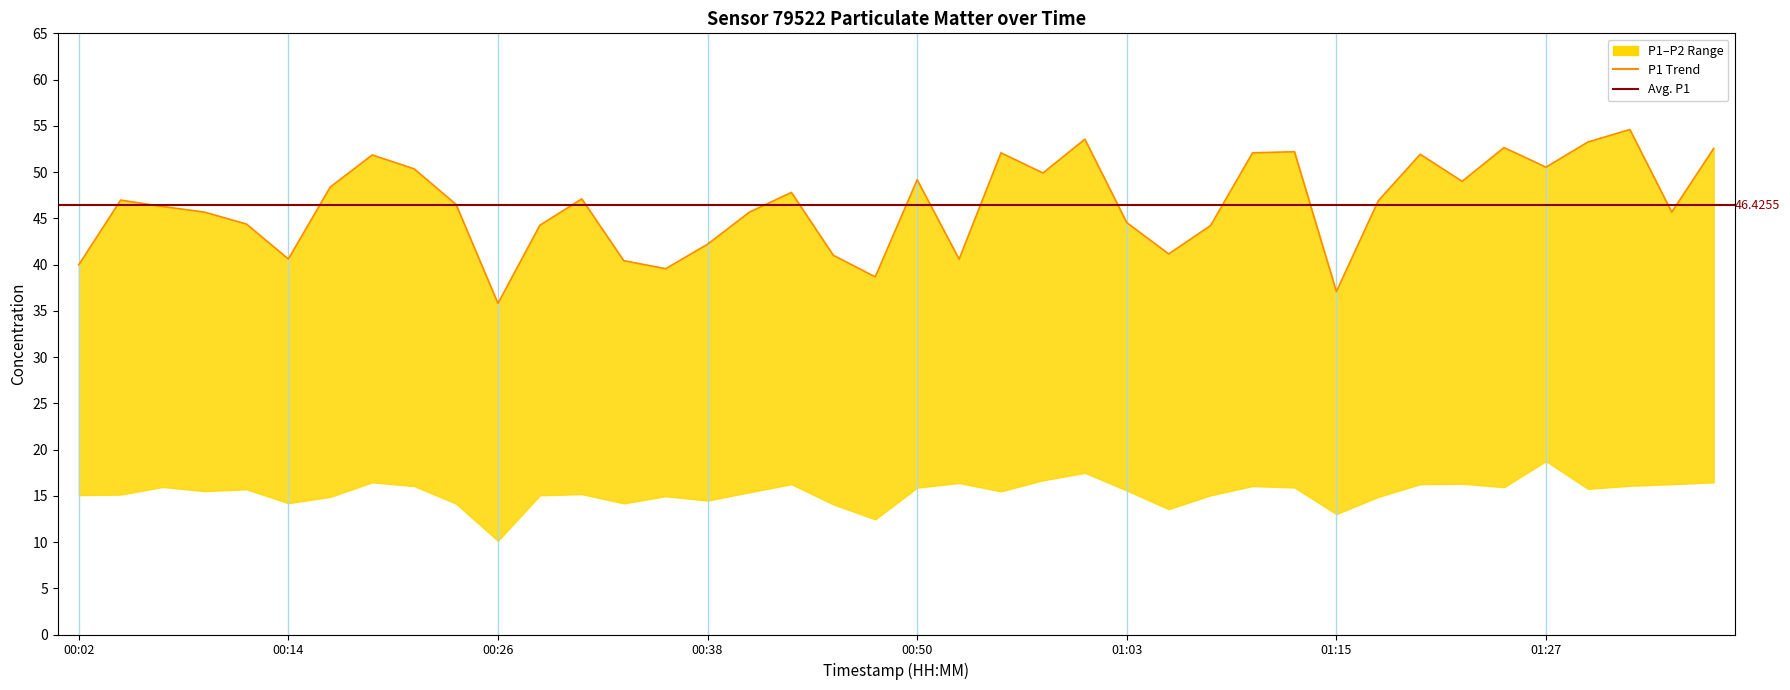

At which category does the data reach its first local valley?

00:14